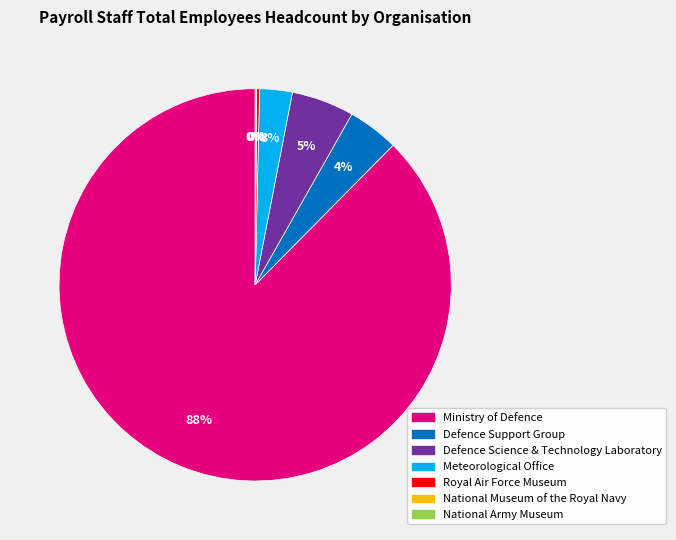

To the nearest percent, what is the average slice percentage?

14%